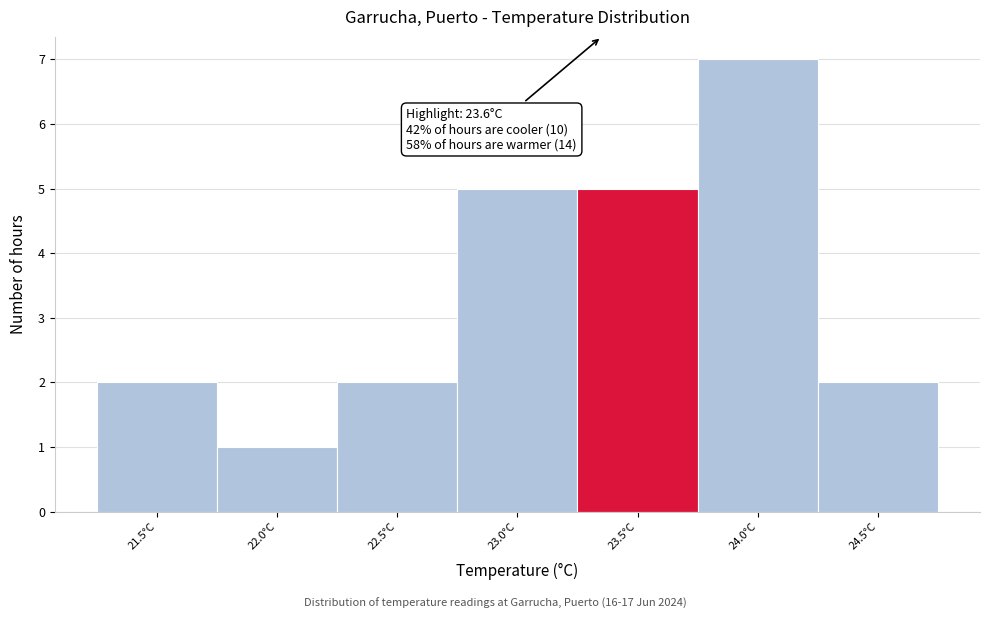

Reading left to right, list all the values displayed in this chart.

21.5°C=2	22.0°C=1	22.5°C=2	23.0°C=5	23.5°C=5	24.0°C=7	24.5°C=2